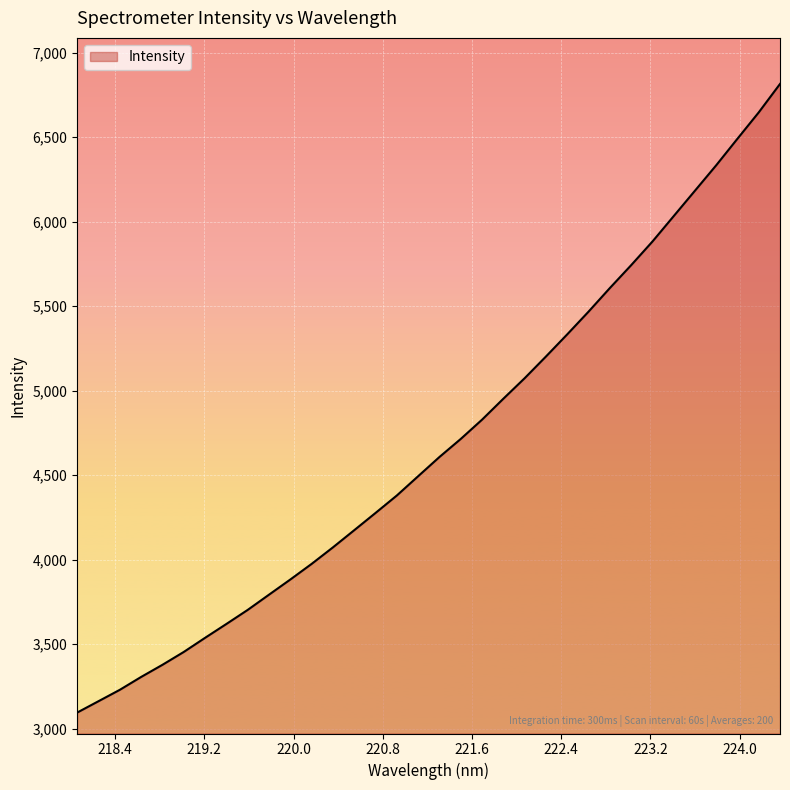

What is the difference between the maximum and minimum values?

3719.8